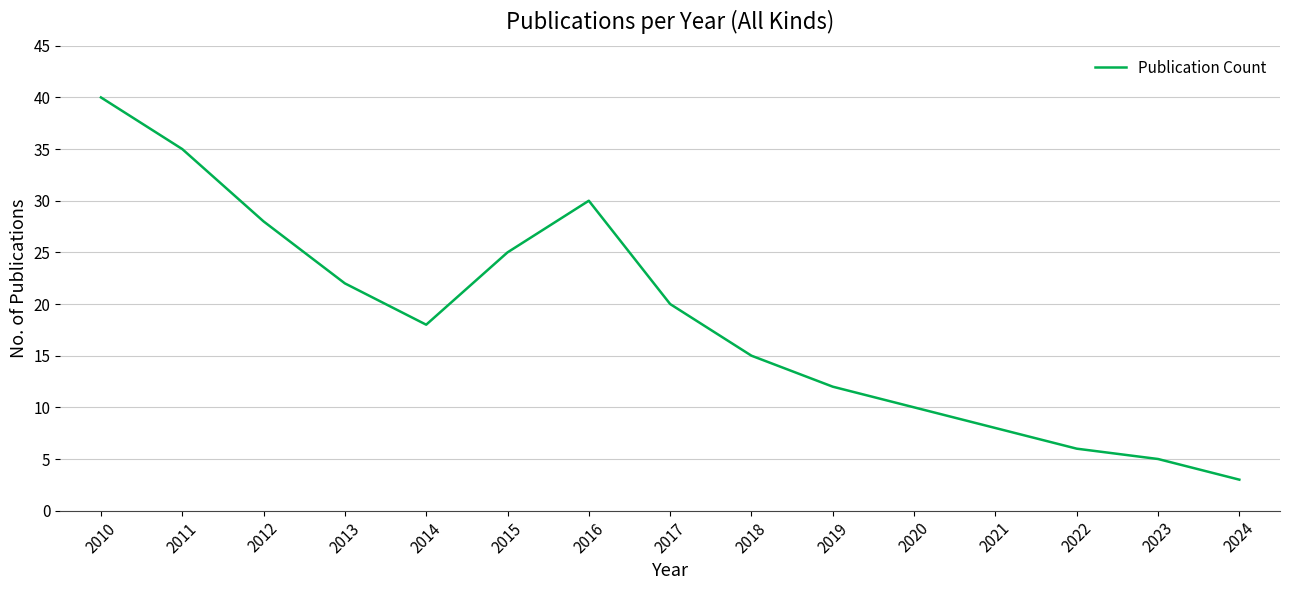

What is the minimum value shown in the chart?

3